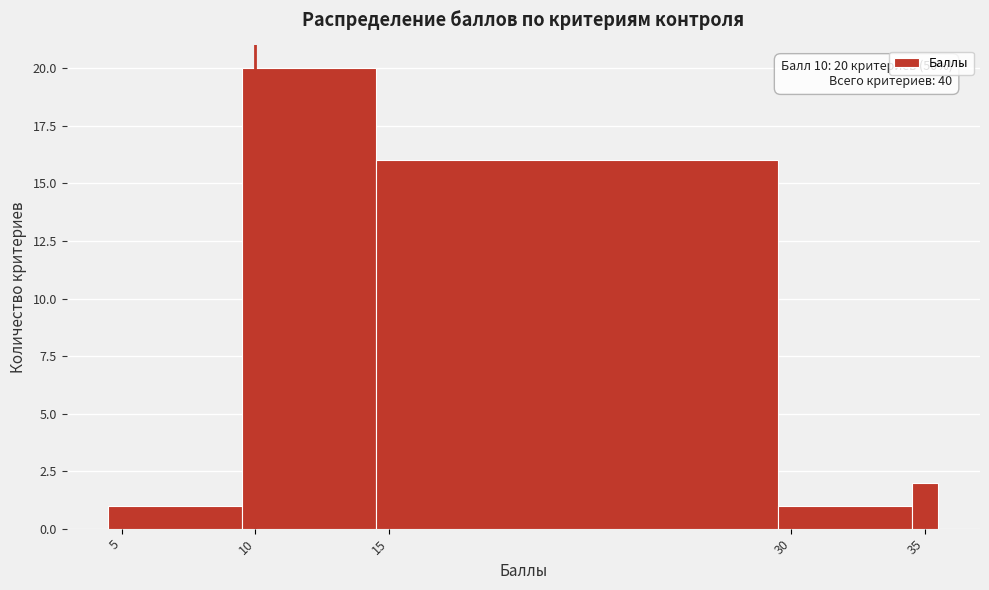

Read against the x-axis, roughly where is the centre of the tallest bar?

12.0